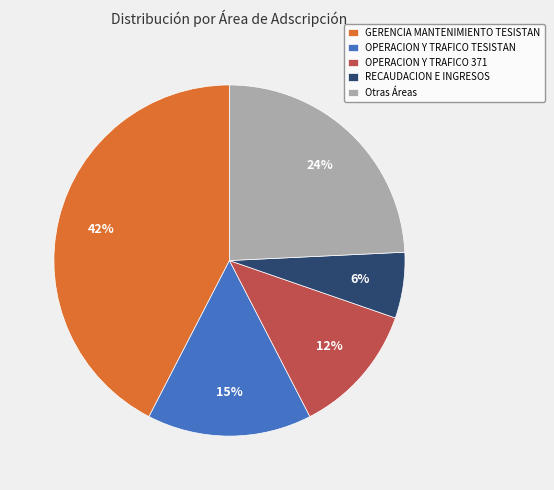

The RECAUDACION E INGRESOS slice represents 18% of the pie. True or false?

False